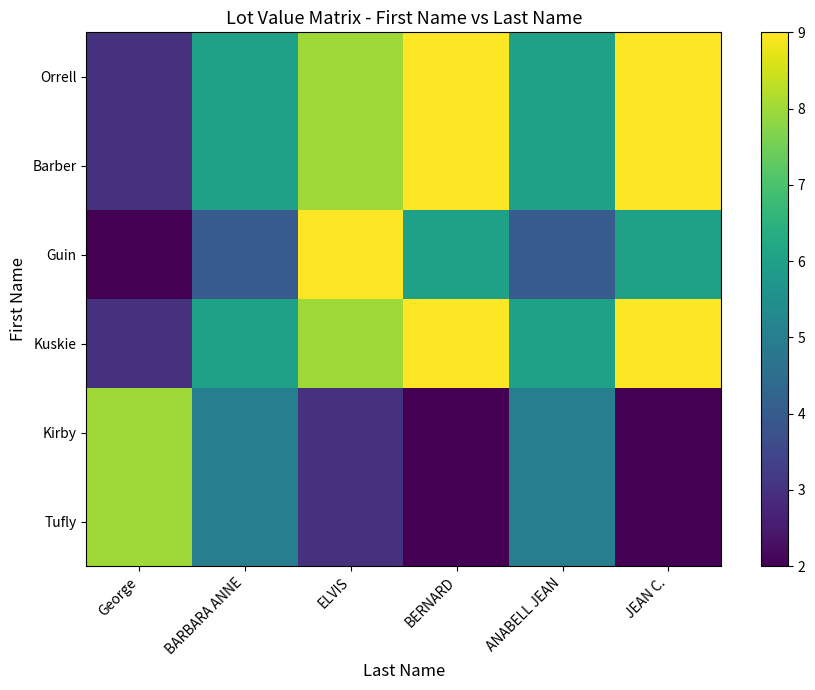

Rank the series by their maximum value, from lowest to highest.

Kirby, Tufly, Orrell, Barber, Guin, Kuskie